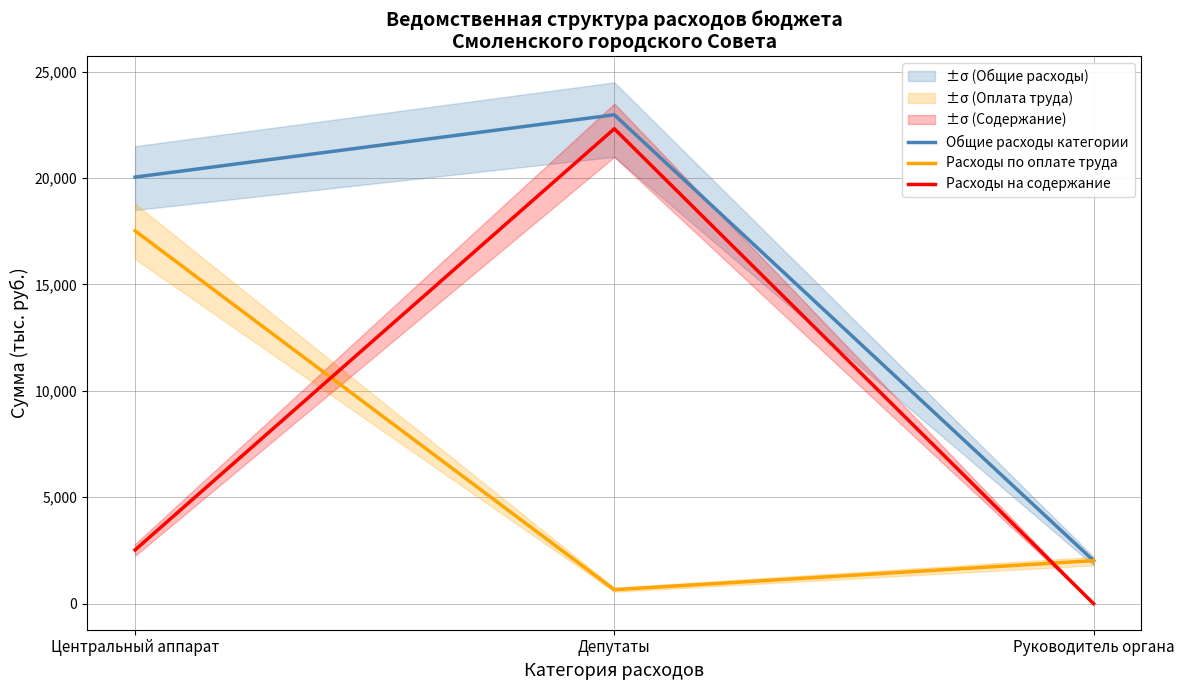

List the series in order of their overall mean, lowest first.

Расходы по оплате труда, Расходы на содержание, Общие расходы категории